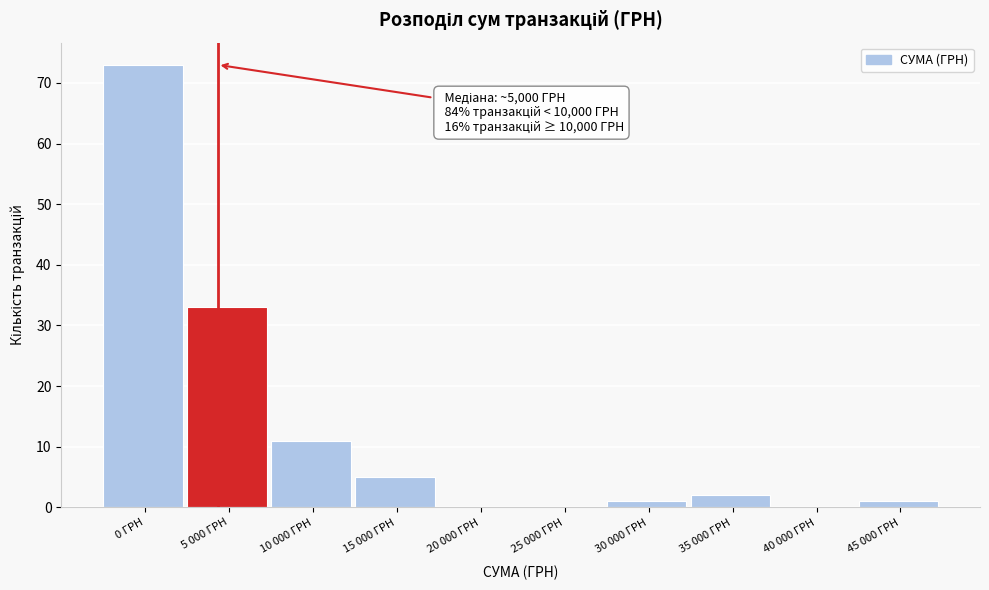

Reading left to right, what are all the values shown in this chart?

0 ГРН=73	5 000 ГРН=33	10 000 ГРН=11	15 000 ГРН=5	20 000 ГРН=0	25 000 ГРН=0	30 000 ГРН=1	35 000 ГРН=2	40 000 ГРН=0	45 000 ГРН=1